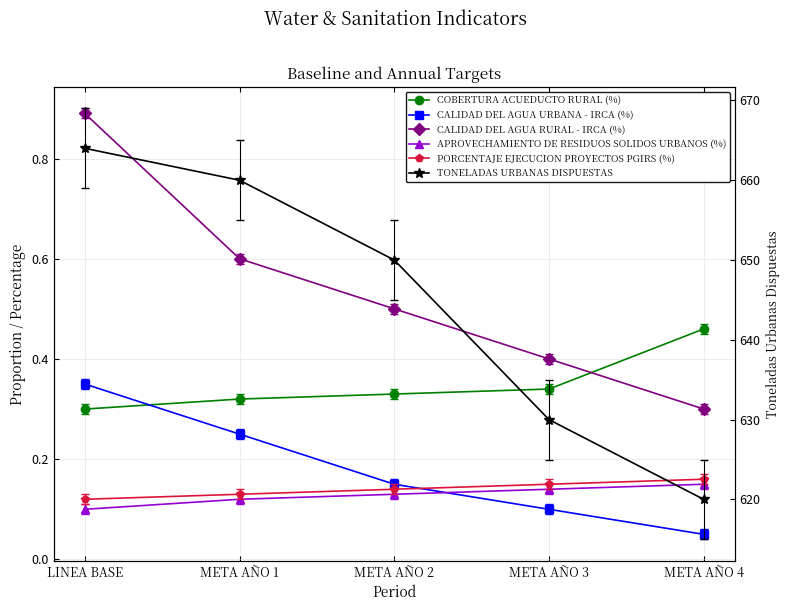

Reading right to left, extract all data points from this chart.

COBERTURA ACUEDUCTO RURAL (%): META AÑO 4=0.5	META AÑO 3=0.3	META AÑO 2=0.3	META AÑO 1=0.3	LINEA BASE=0.3
CALIDAD DEL AGUA URBANA - IRCA (%): META AÑO 4=0.1	META AÑO 3=0.1	META AÑO 2=0.1	META AÑO 1=0.2	LINEA BASE=0.3
CALIDAD DEL AGUA RURAL - IRCA (%): META AÑO 4=0.3	META AÑO 3=0.4	META AÑO 2=0.5	META AÑO 1=0.6	LINEA BASE=0.9
APROVECHAMIENTO DE RESIDUOS SOLIDOS URBANOS (%): META AÑO 4=0.1	META AÑO 3=0.1	META AÑO 2=0.1	META AÑO 1=0.1	LINEA BASE=0.1
PORCENTAJE EJECUCION PROYECTOS PGIRS (%): META AÑO 4=0.2	META AÑO 3=0.1	META AÑO 2=0.1	META AÑO 1=0.1	LINEA BASE=0.1
TONELADAS URBANAS DISPUESTAS: META AÑO 4=620.0	META AÑO 3=630.0	META AÑO 2=650.0	META AÑO 1=660.0	LINEA BASE=664.0